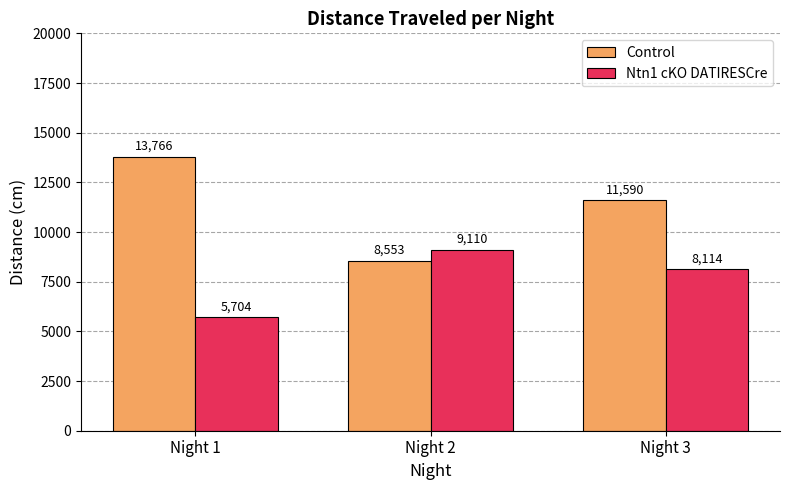

What is the value of the Control bar at the 2nd from the left?

8553.0